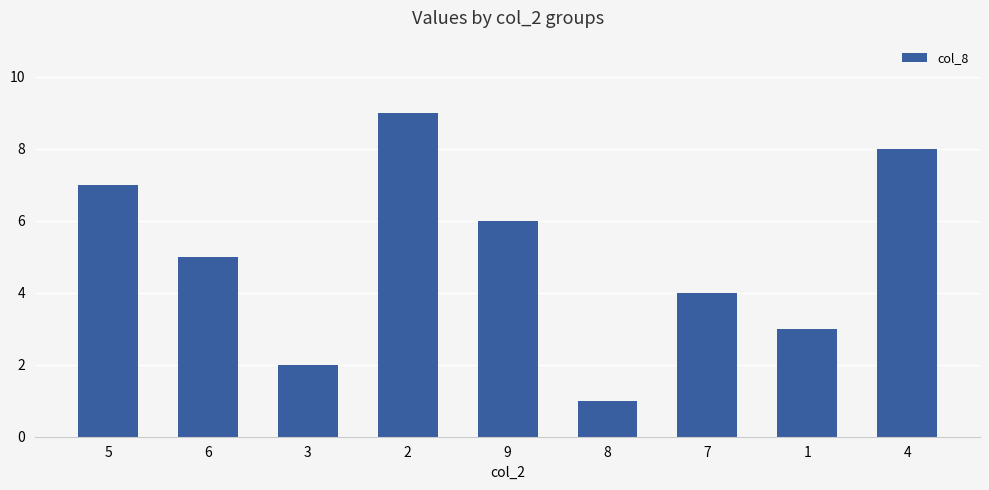

What position from the right is 2?

6